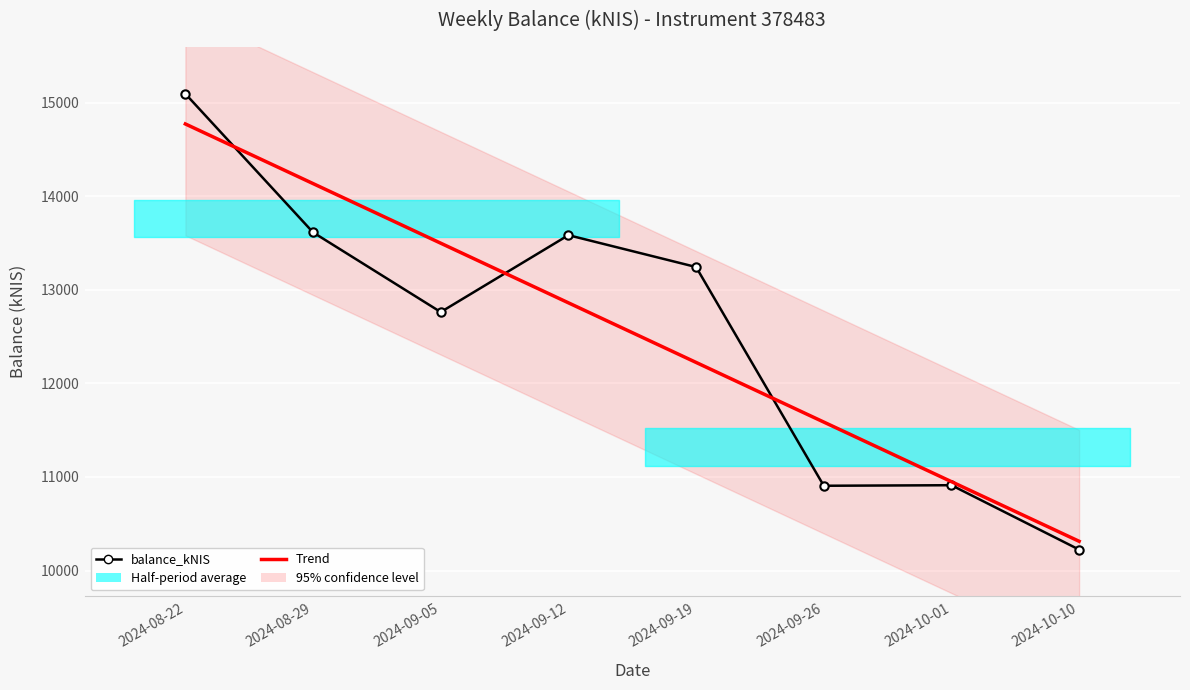

After their last crossing, which series has the higher values: balance_kNIS or Trend?

Trend